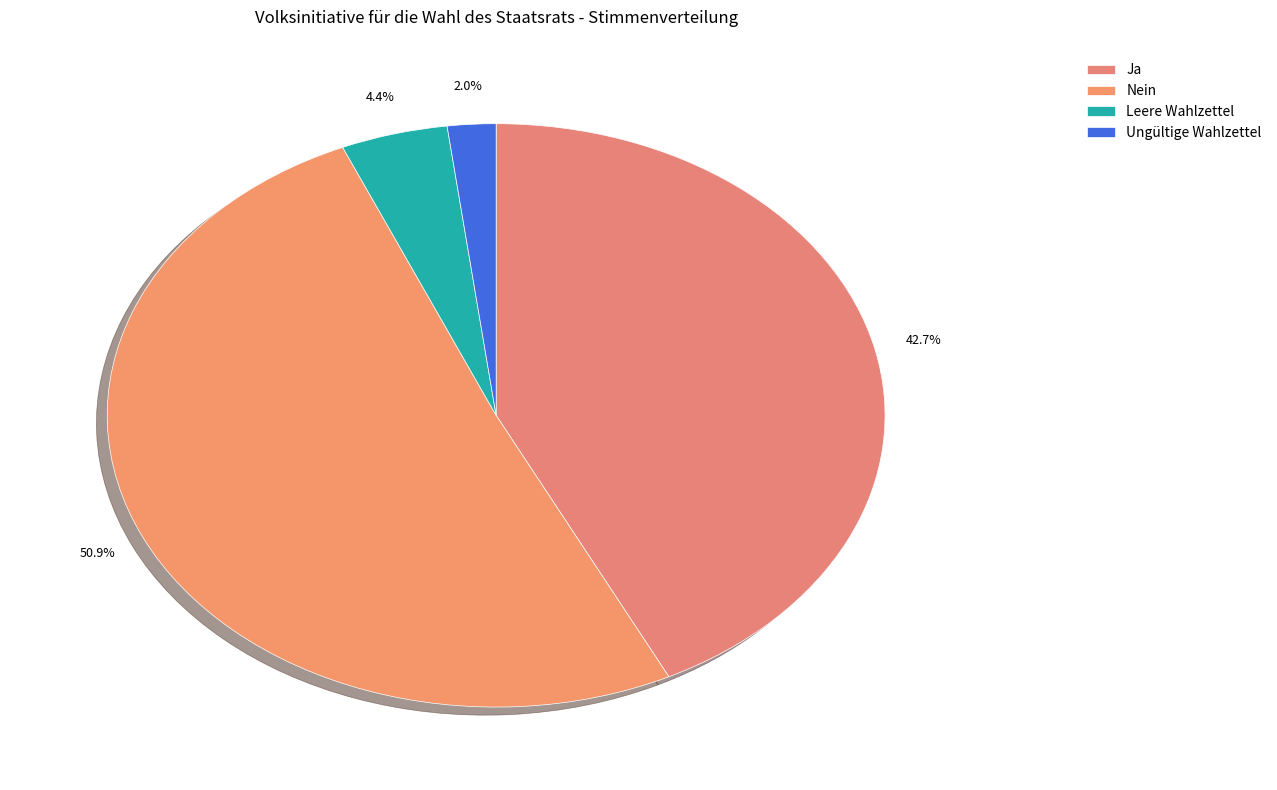

Which category has the biggest portion of the pie?

Nein